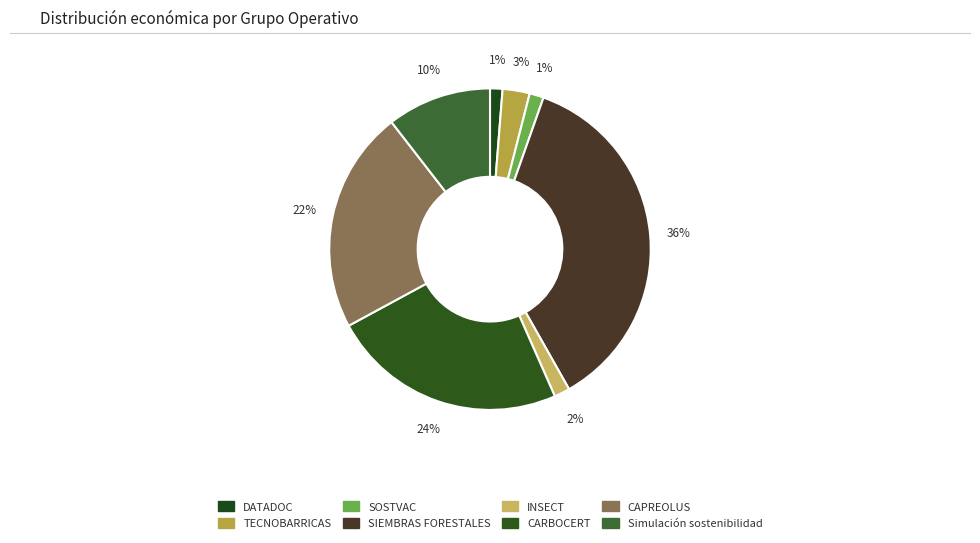

How much of the chart is everything except SIEMBRAS FORESTALES?

63.6%